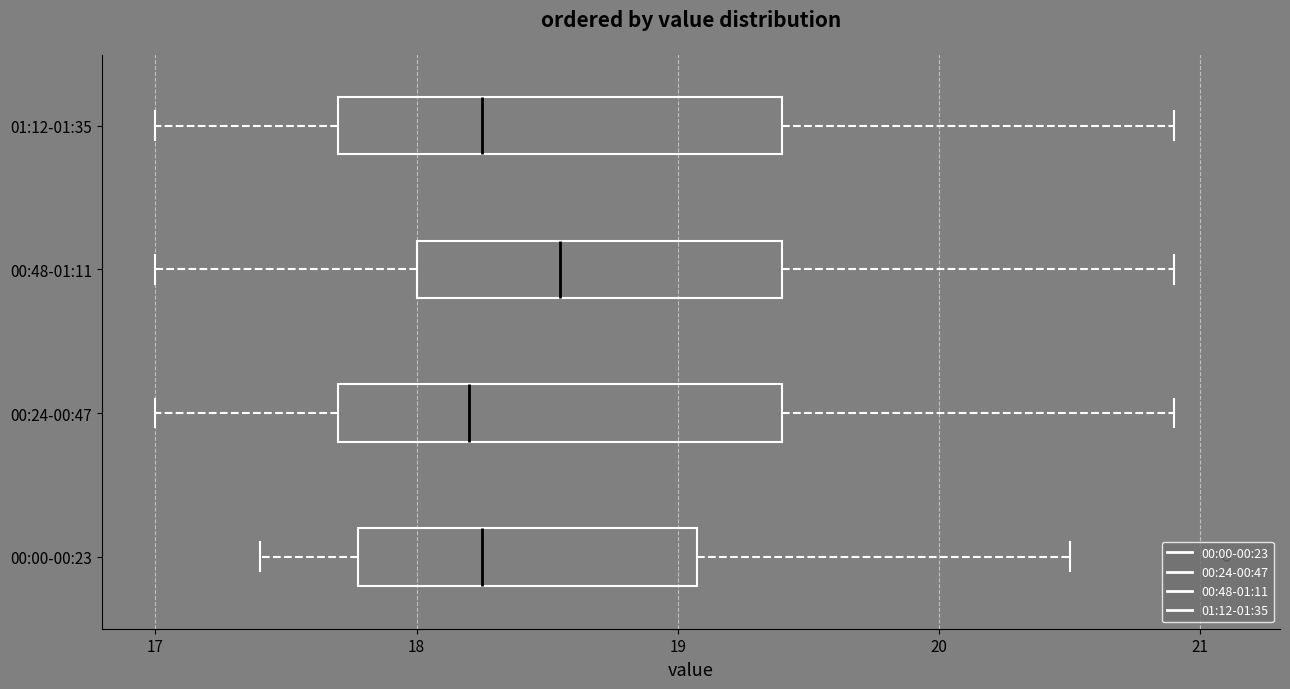

Reading bottom to top, transcribe this box plot: for each box, give where its median line is, the range the box spans, and where its two whiskers end, as read against the x-axis. The values are not printed on the chart, so give them approximately, as read against the axis.

00:00-00:23: median 18.3, box 17.8 to 19.1, whiskers 17.4 to 20.5
00:24-00:47: median 18.2, box 17.7 to 19.4, whiskers 17.0 to 20.9
00:48-01:11: median 18.6, box 18.0 to 19.4, whiskers 17.0 to 20.9
01:12-01:35: median 18.3, box 17.7 to 19.4, whiskers 17.0 to 20.9